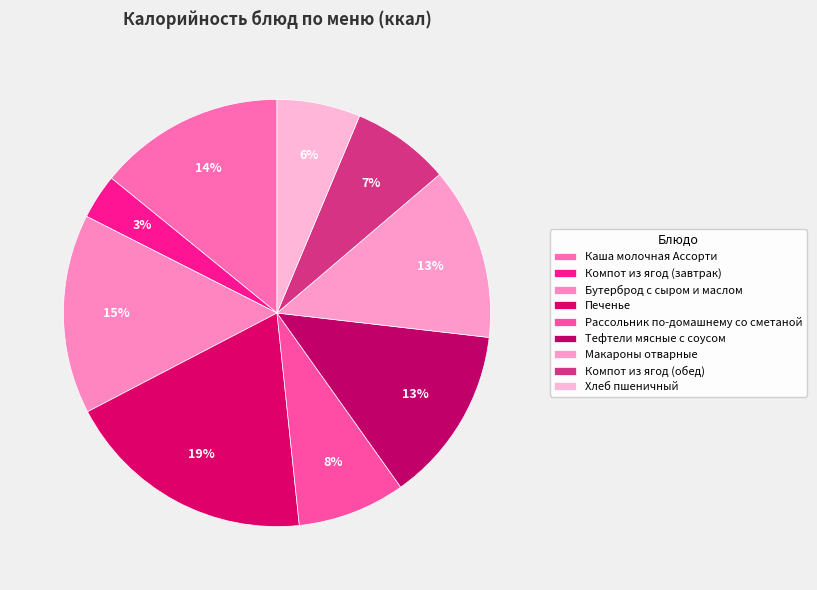

What portion of the pie excludes Компот из ягод (завтрак)?

96.6%